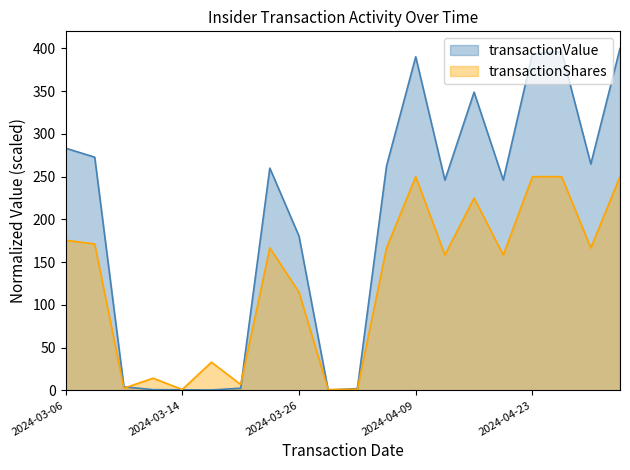

What is the label of the 10th point from the right?

2024-04-02